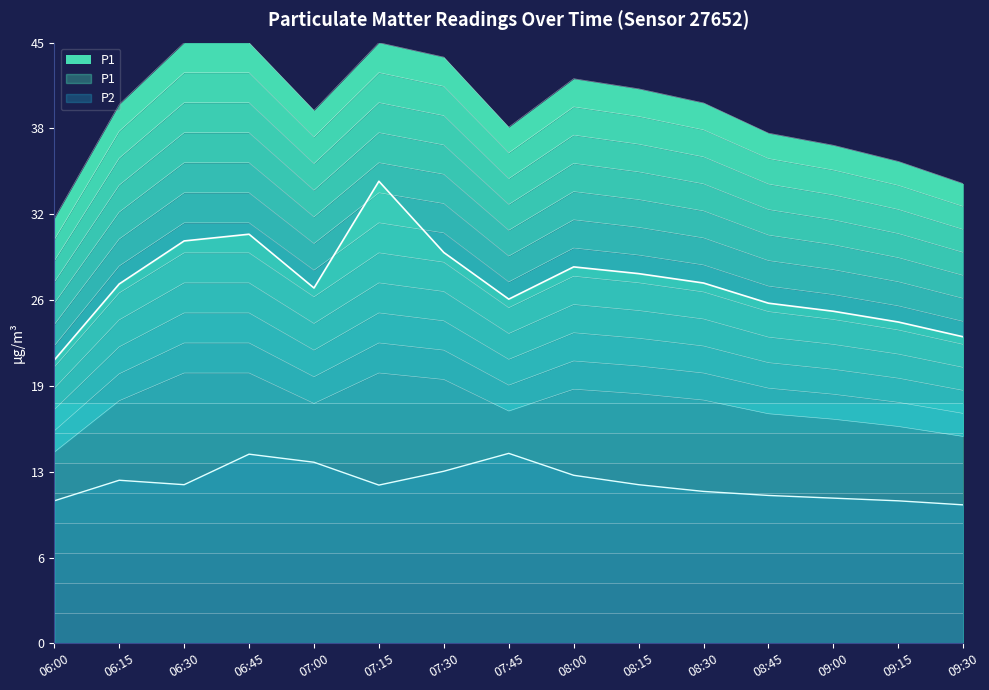

What is the minimum value for P1?

21.1